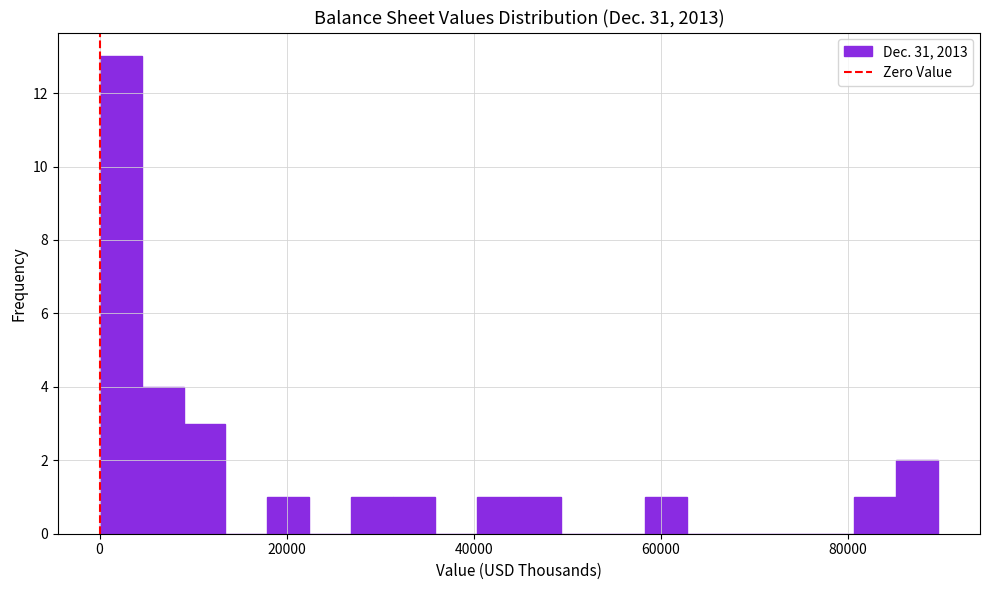

Around what value on the x-axis is the tallest bar? Give the approximate position of its centre, as read against the axis.

2000